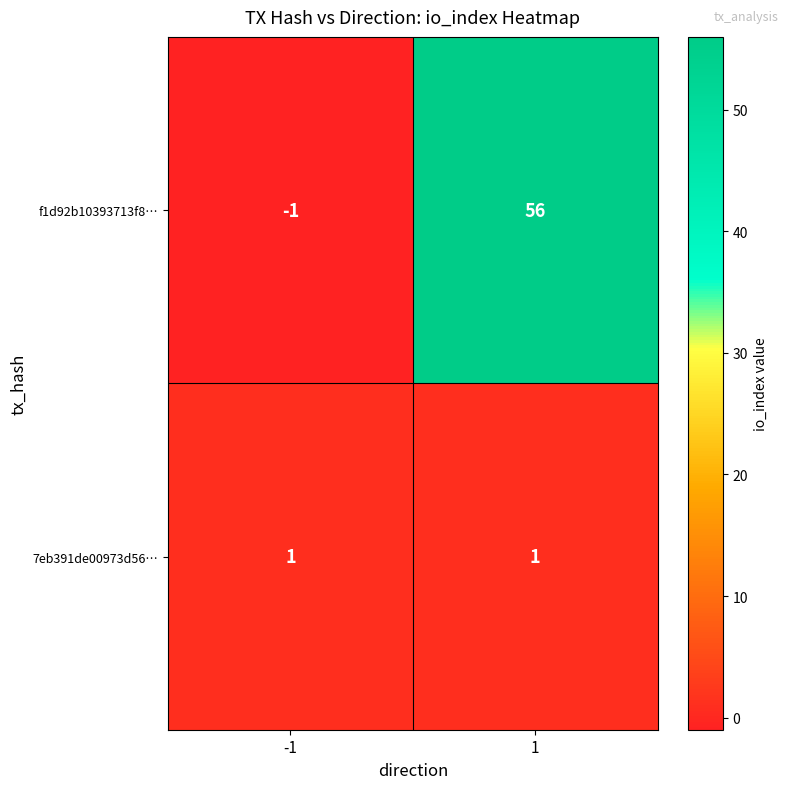

Which category has the highest value across all series?

1